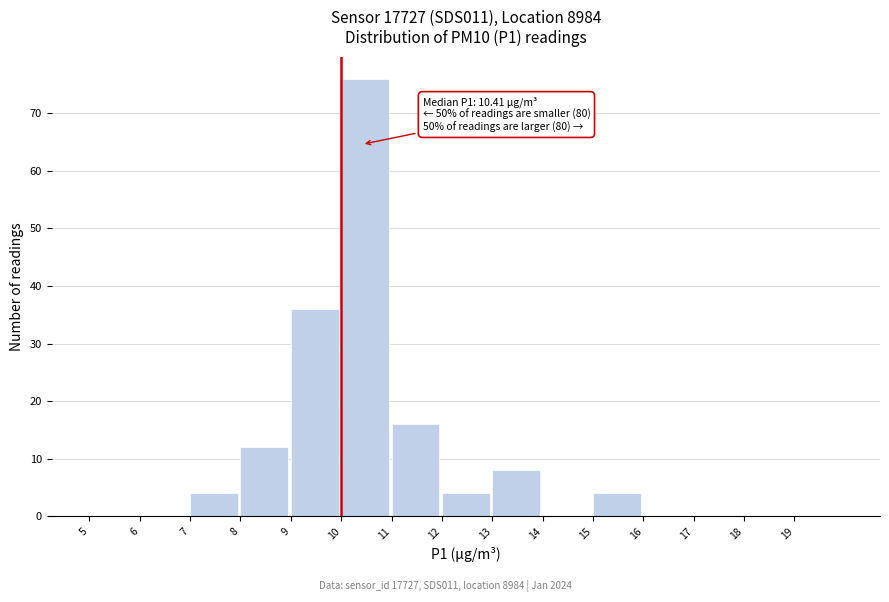

Over which range of the x-axis is the bar tallest?

10 to 11